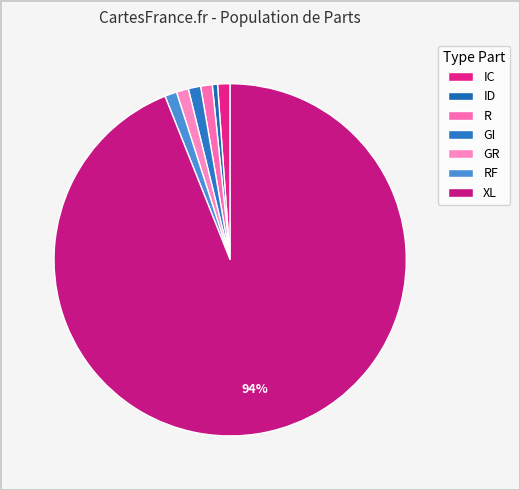

Is there a majority slice in this chart?

Yes